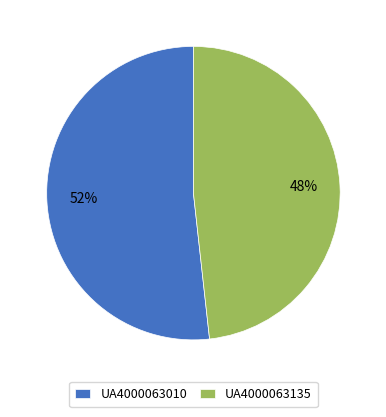

Does UA4000063135 represent more than half of the total?

No